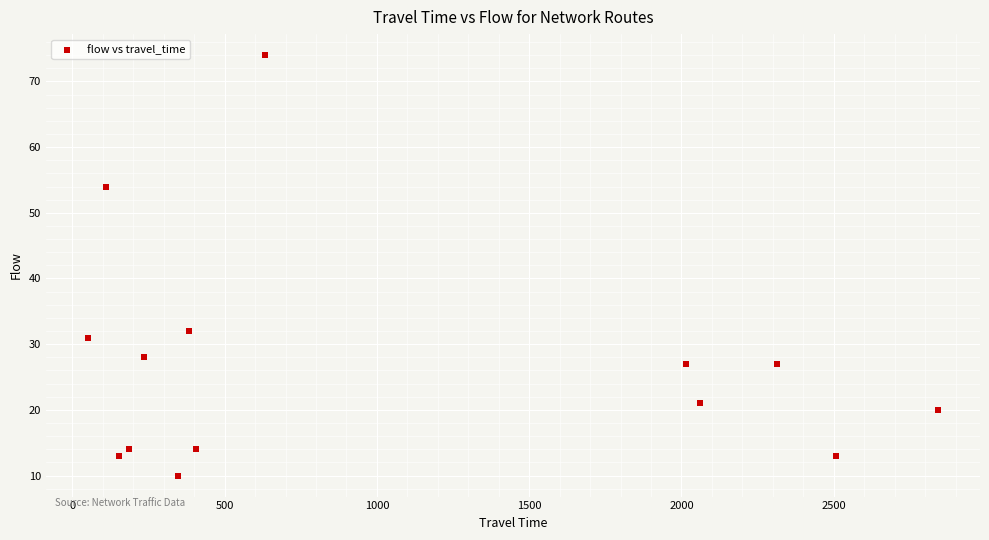

What Y value in the scatter plot is closest to 42?

32